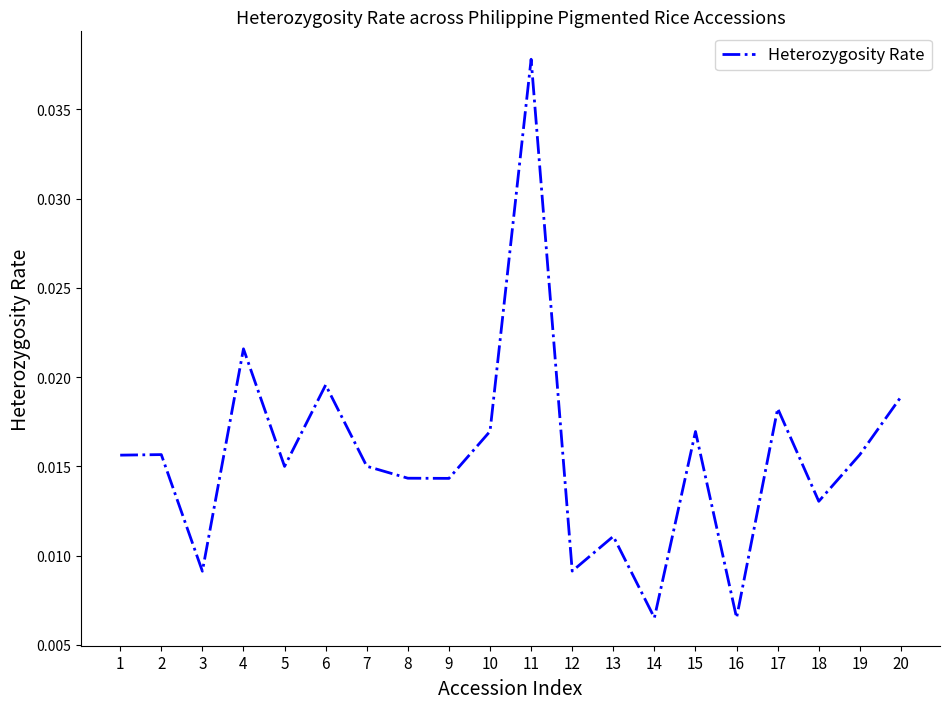

Is this an area chart (filled region under the line)?

No